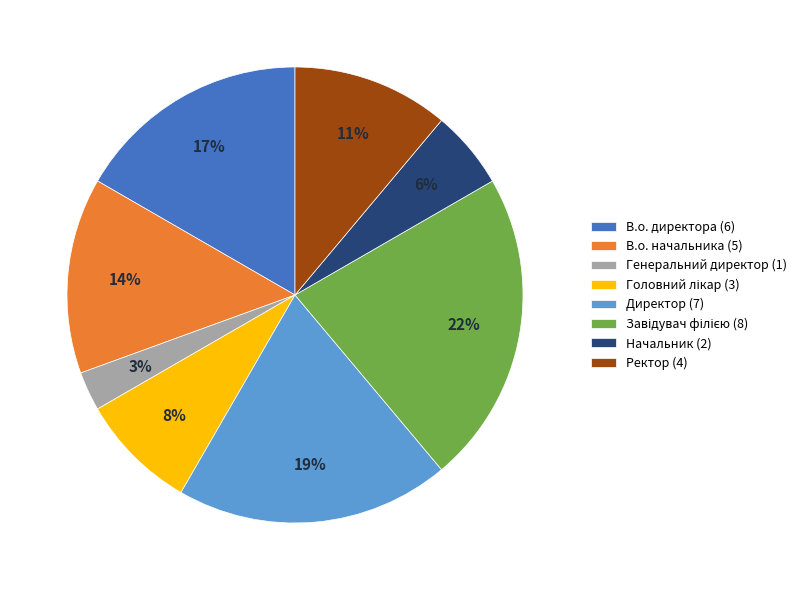

Which has a higher value, Директор (7) or В.о. начальника (5)?

Директор (7)